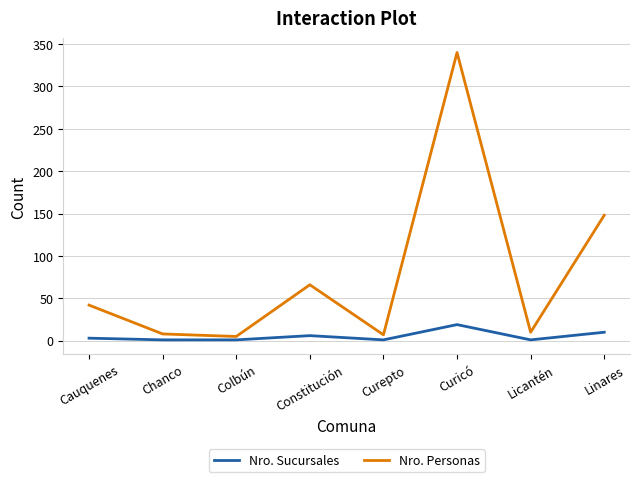

Which series has the largest range (max minus min)?

Nro. Personas